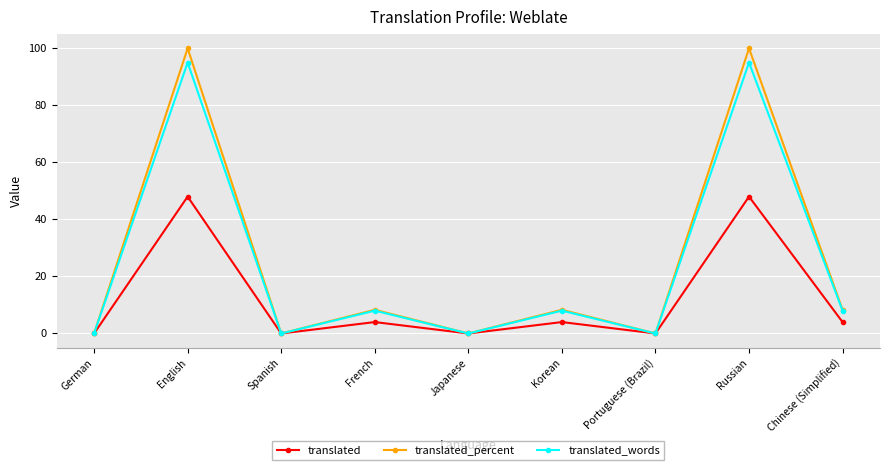

True or false: translated_percent has a value of 41.9 at Spanish.

False